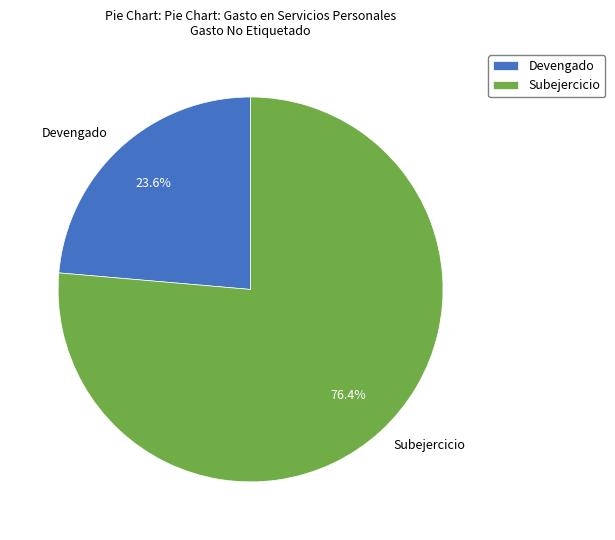

The Devengado slice represents 38% of the pie. True or false?

False